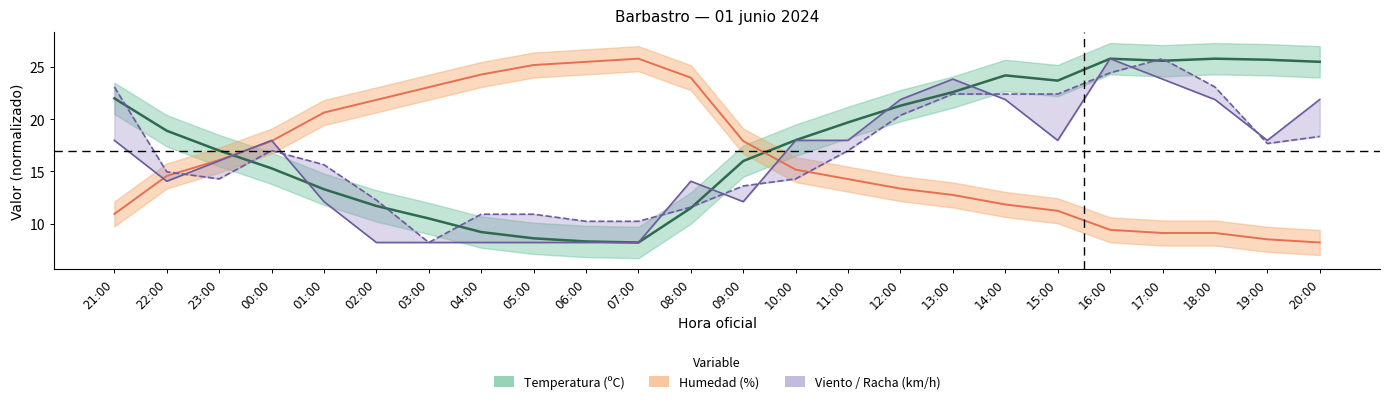

At which label is Velocidad del viento (km/h) closest to 16?

23:00